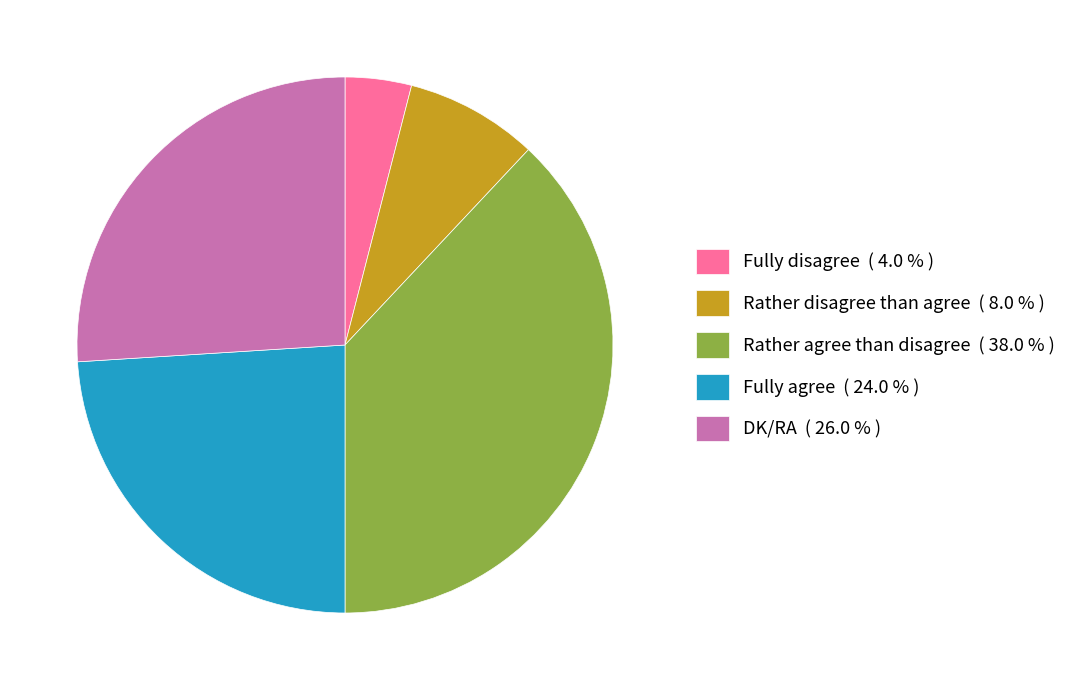

Is there any slice that represents more than half of the pie?

No